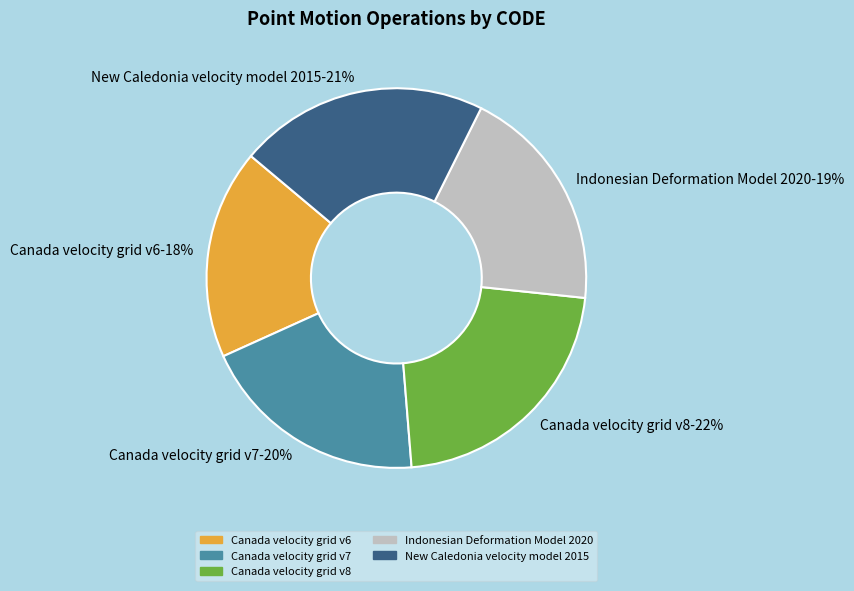

Does Indonesian Deformation Model 2020 account for over 50% of the chart?

No